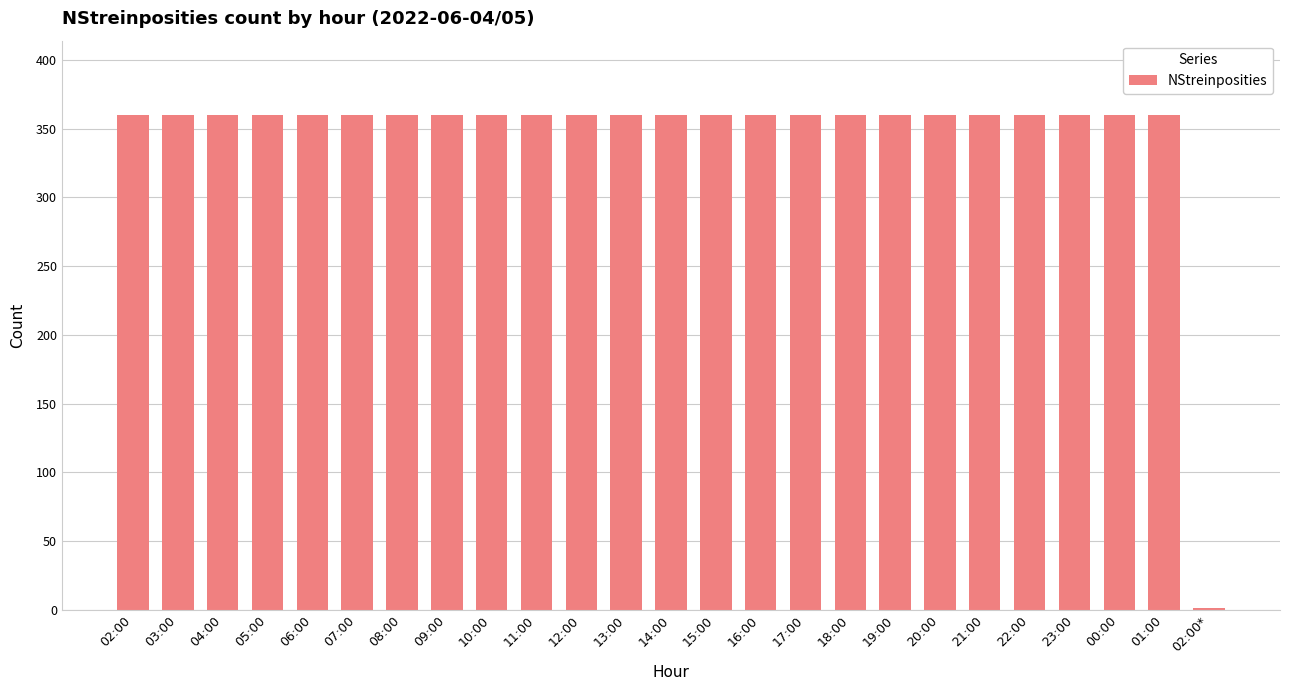

Is it true that the value at 11:00 is 360?

True